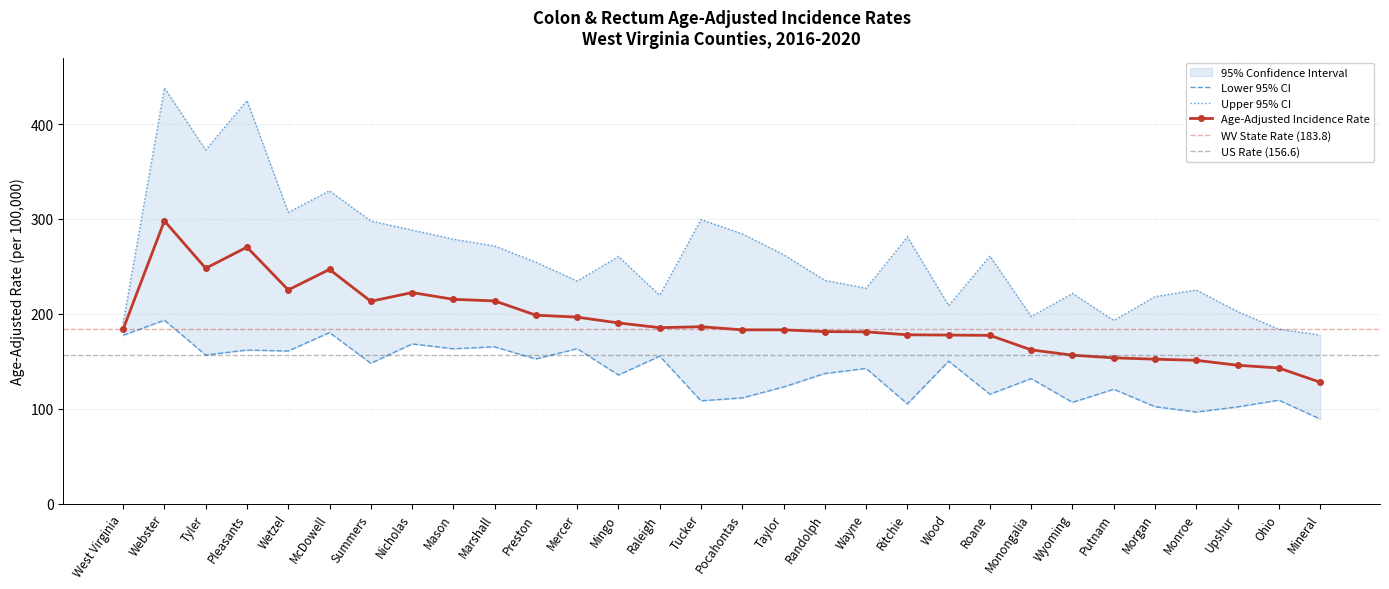

Where does the Age-Adjusted Incidence Rate series first go above 183?

West Virginia